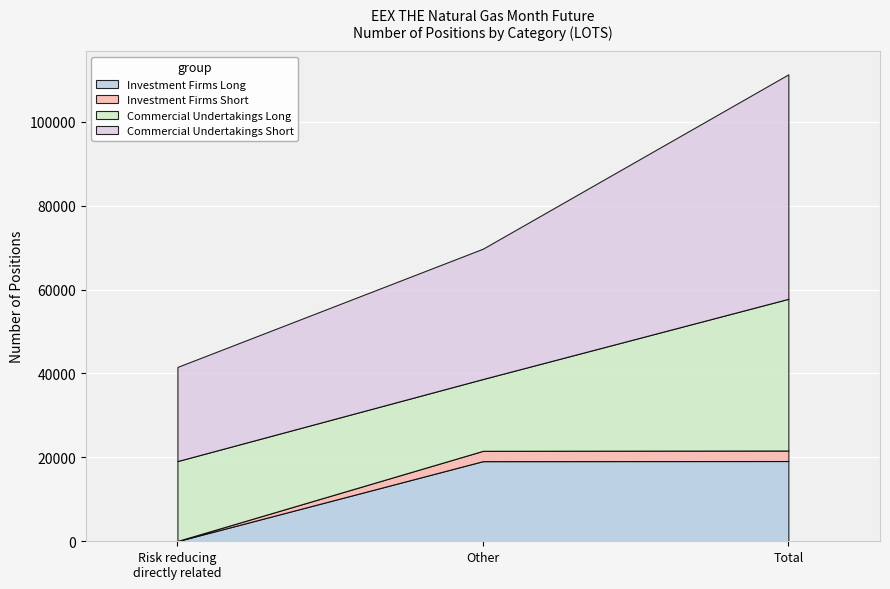

What is the difference between the maximum and minimum values in the Investment Firms Short series?

2460